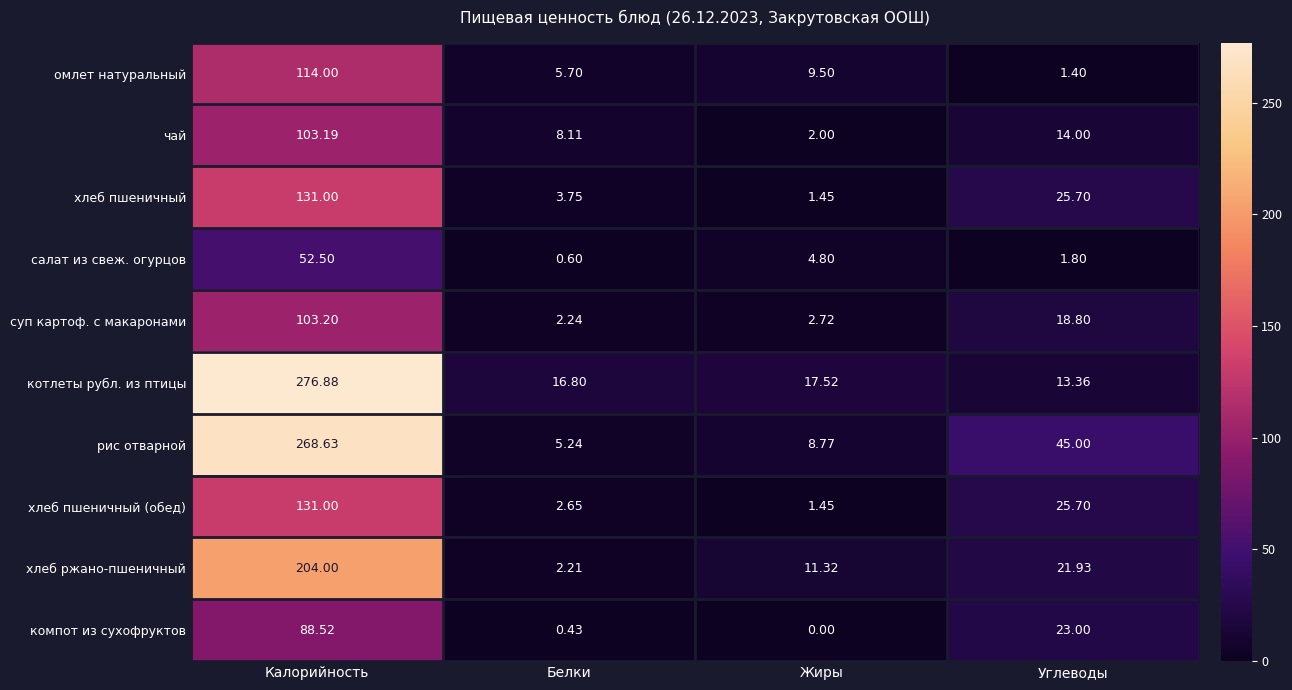

At which label does котлеты рубл. из птицы first exceed 17?

Калорийность